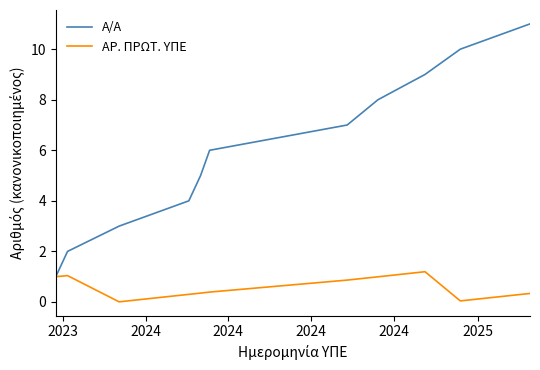

List the series in order of their overall mean, lowest first.

ΑΡ. ΠΡΩΤ. ΥΠΕ, Α/Α